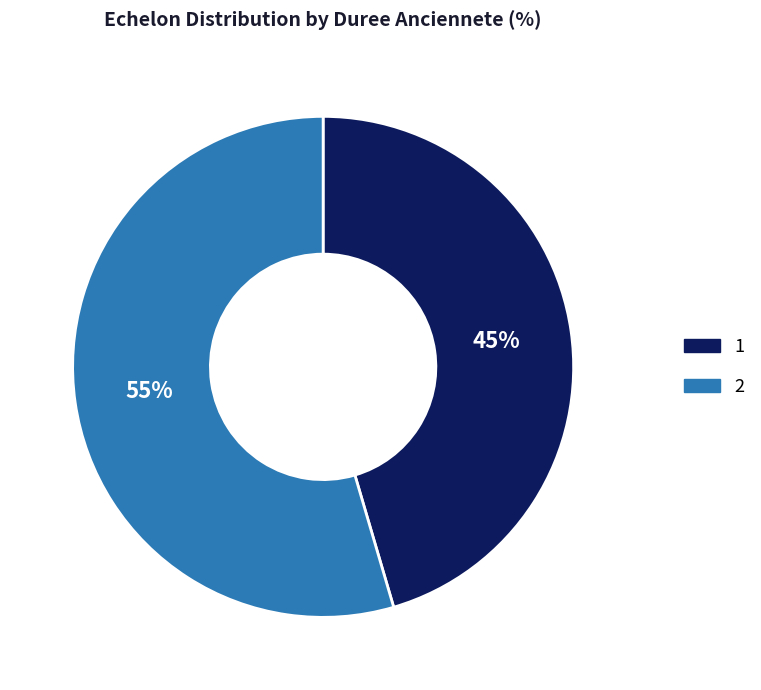

What is the ratio of the value at 2 to the value at 1?

1.2